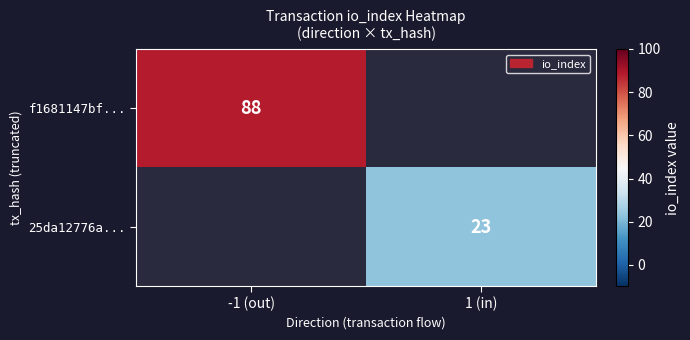

True or false: 25da12776a... has a value of 11 at 1 (in).

False